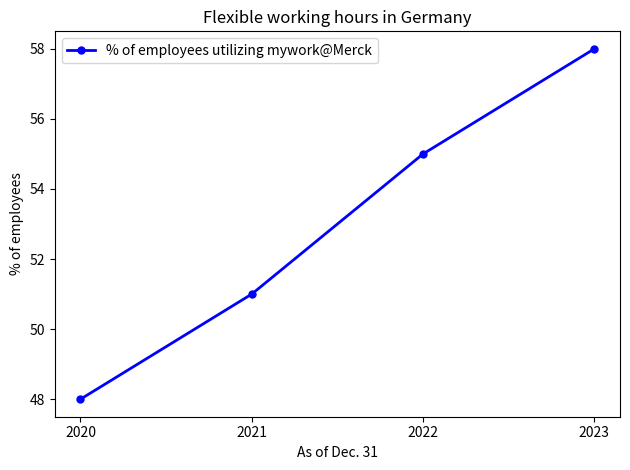

How many values are between 51 and 58?

3